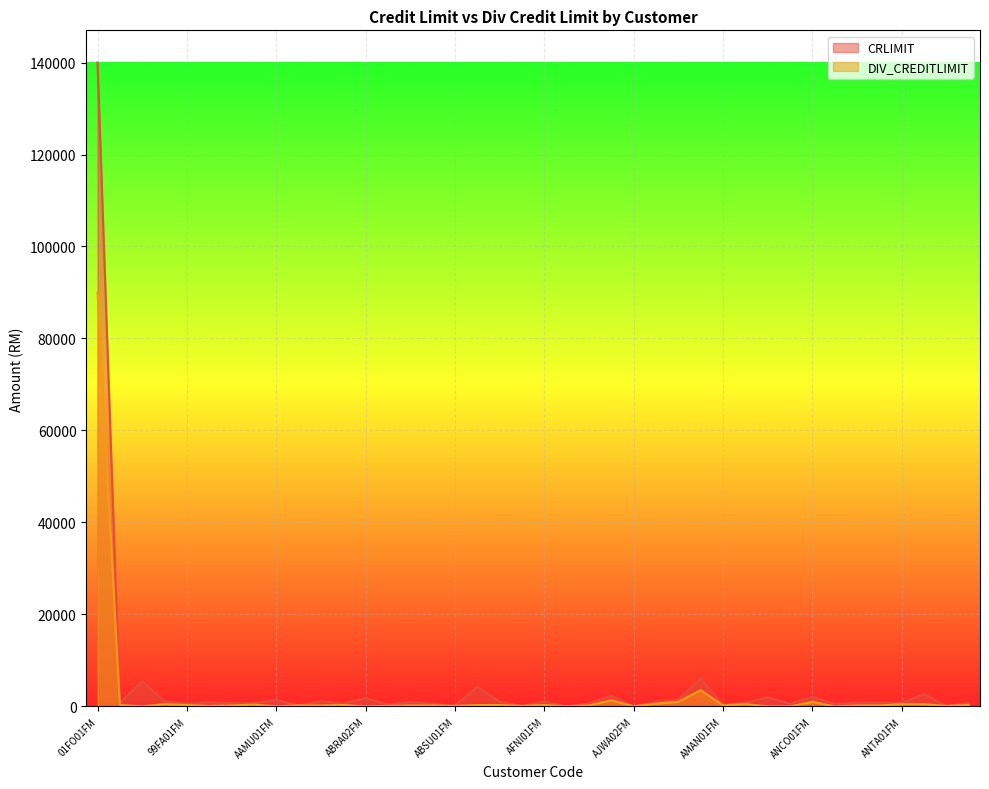

Reading left to right, extract all data points from this chart.

CRLIMIT: 140000	700	5500	1100	600	900	700	700	1400	200	1100	600	1780	400	940	600	100	4300	1000	100	1080	10	650	2300	30	970	1500	6050	300	900	1950	550	2100	540	810	750	800	2650	100	760
DIV_CREDITLIMIT: 90000	300	0	500	300	100	200	400	0	200	200	300	0	100	200	200	100	300	300	100	300	10	200	1350	10	600	1000	3550	200	500	0	0	1000	0	200	200	500	500	100	300